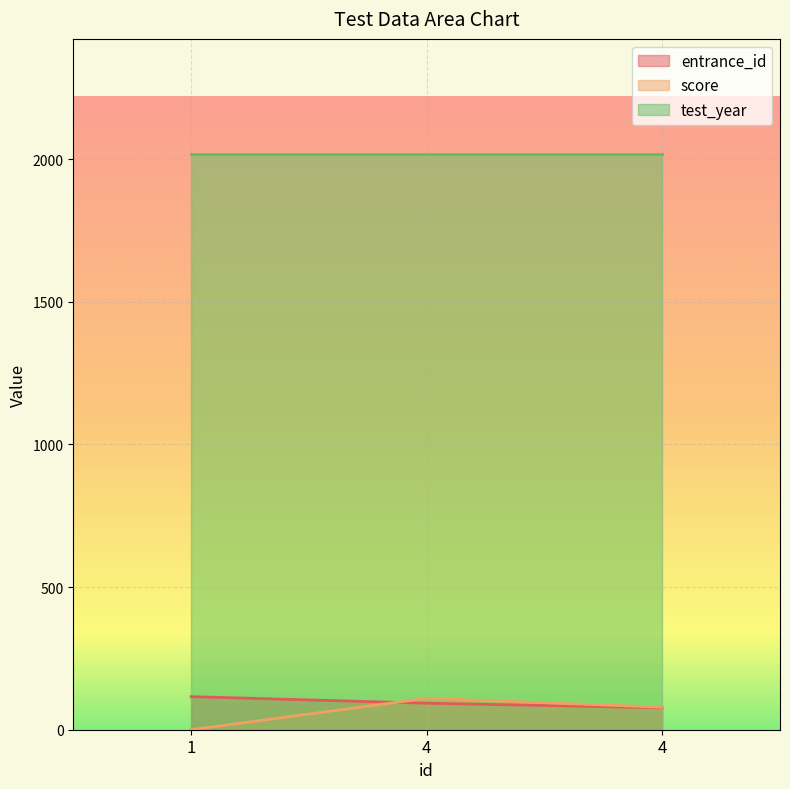

How many lines are shown in the chart?

3